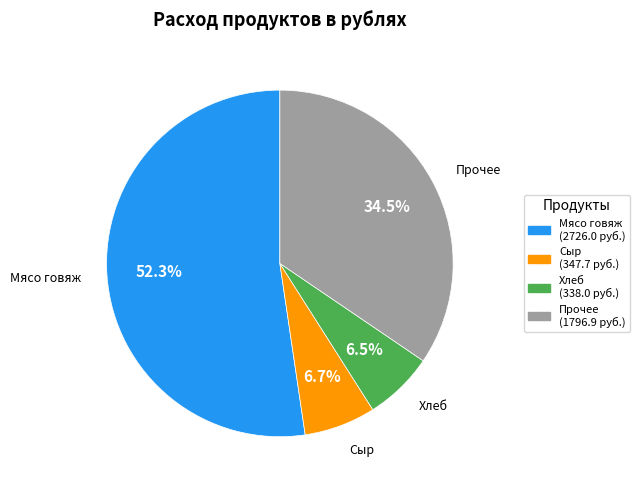

Is there a majority slice in this chart?

Yes